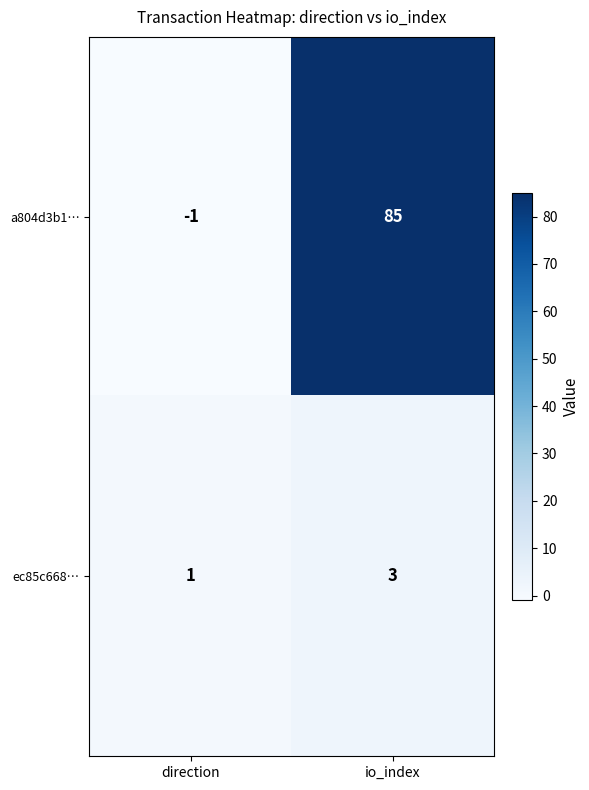

Reading right to left, transcribe all the data shown in this chart.

a804d3b1…: 85	-1
ec85c668…: 3	1